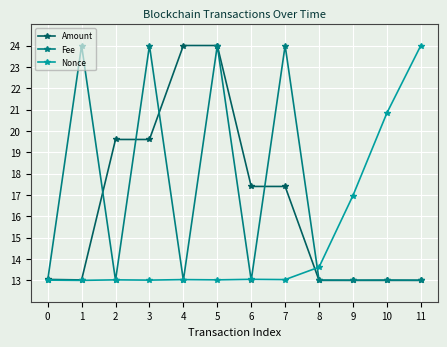

Is it true that Amount equals 18.5 at 10?

False